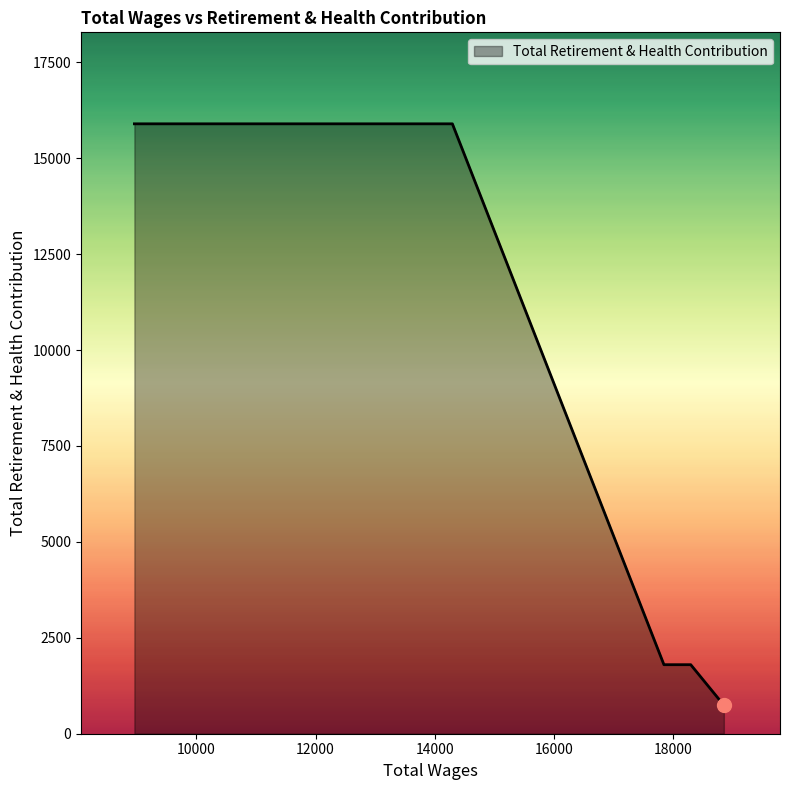

What is the average value?

7226